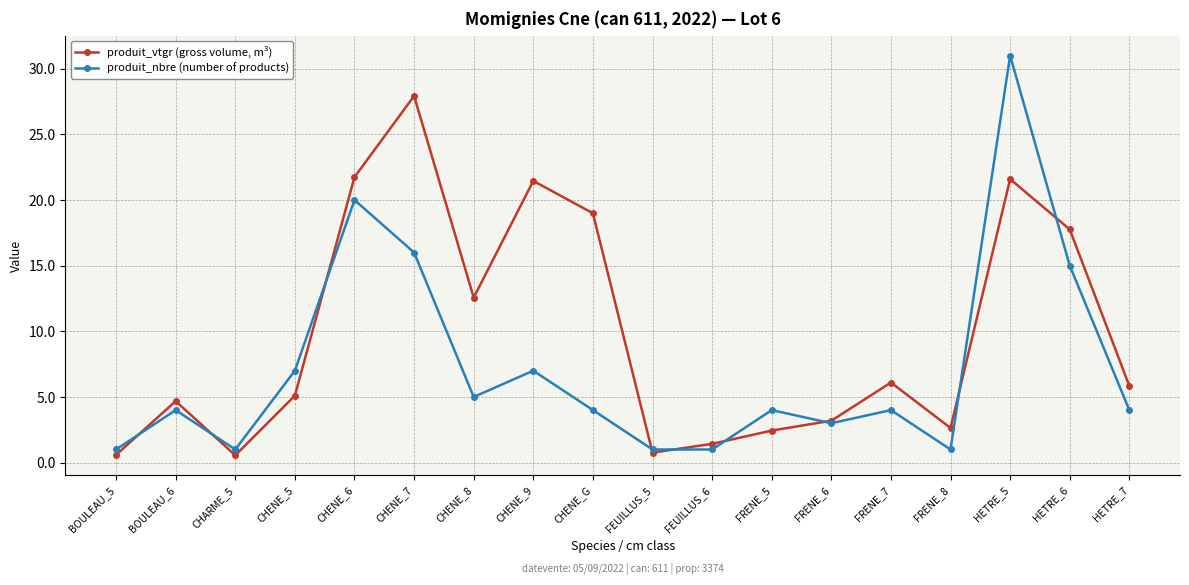

Is this an area chart (filled region under the line)?

No